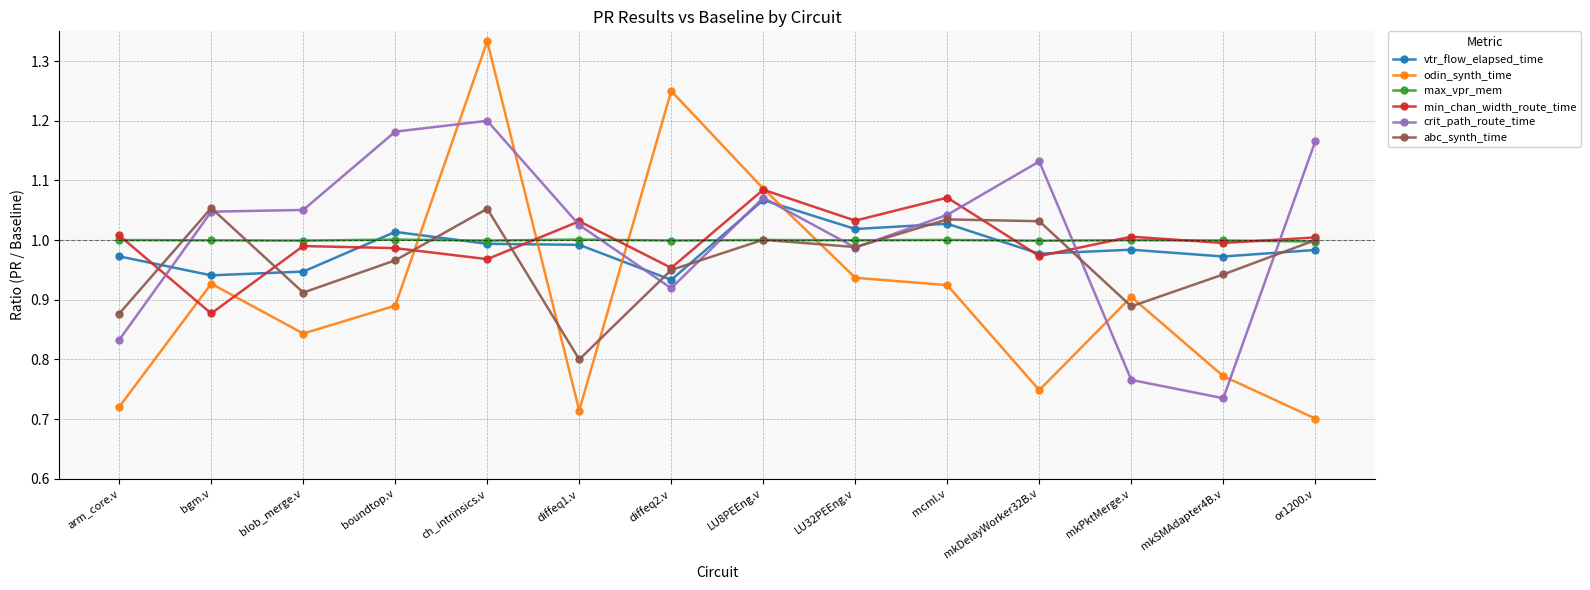

What is the label of the 12th point from the left?

mkPktMerge.v